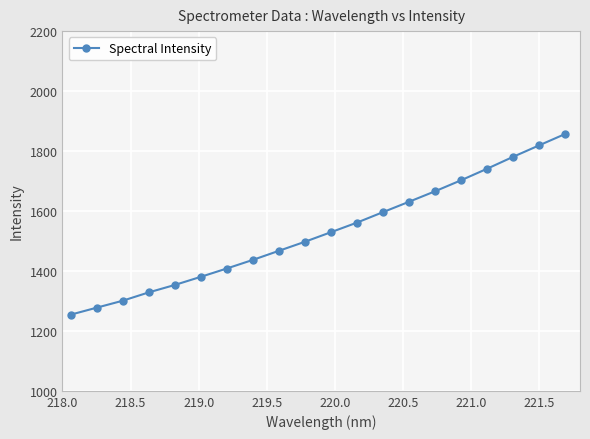

What is the value of the 9th point from the left?

1467.0